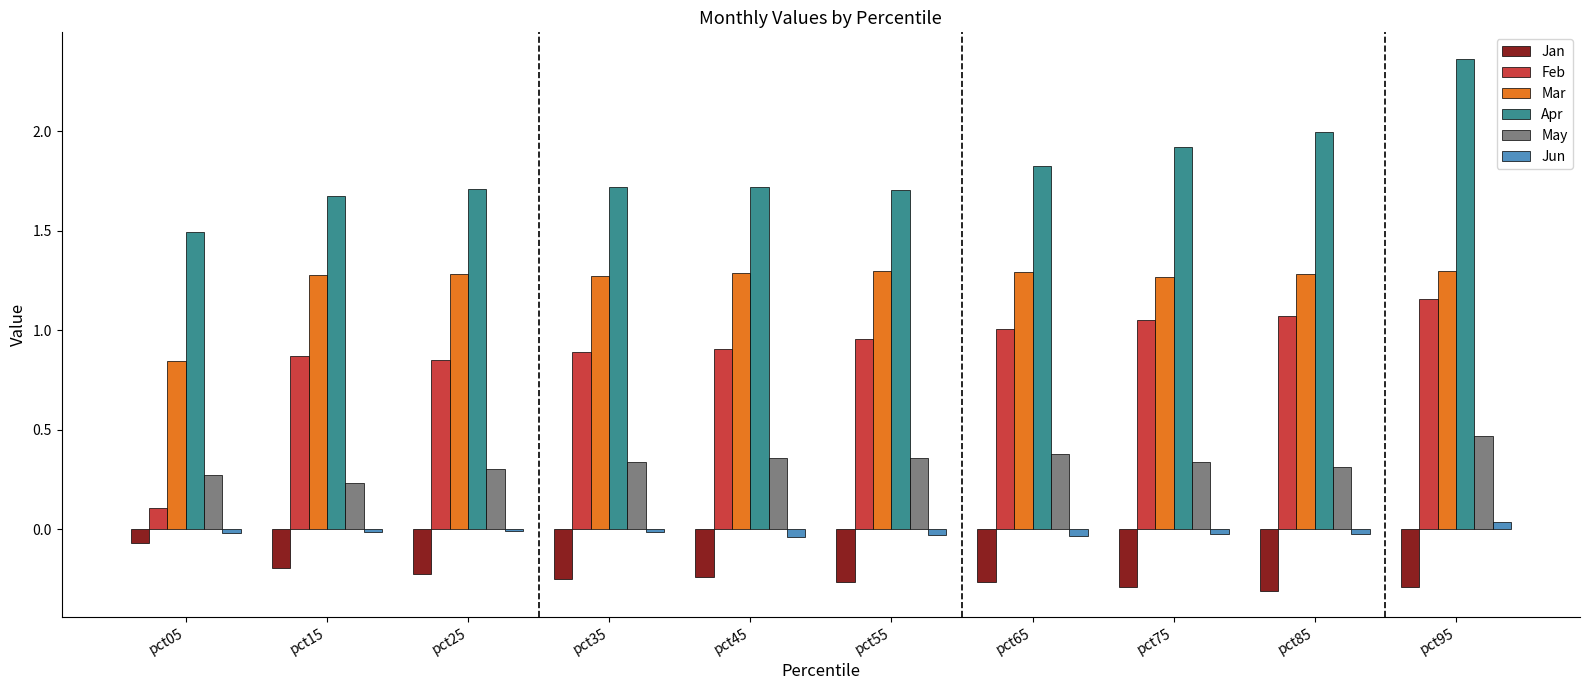

The value of Apr at pct85 is 0.9. True or false?

False